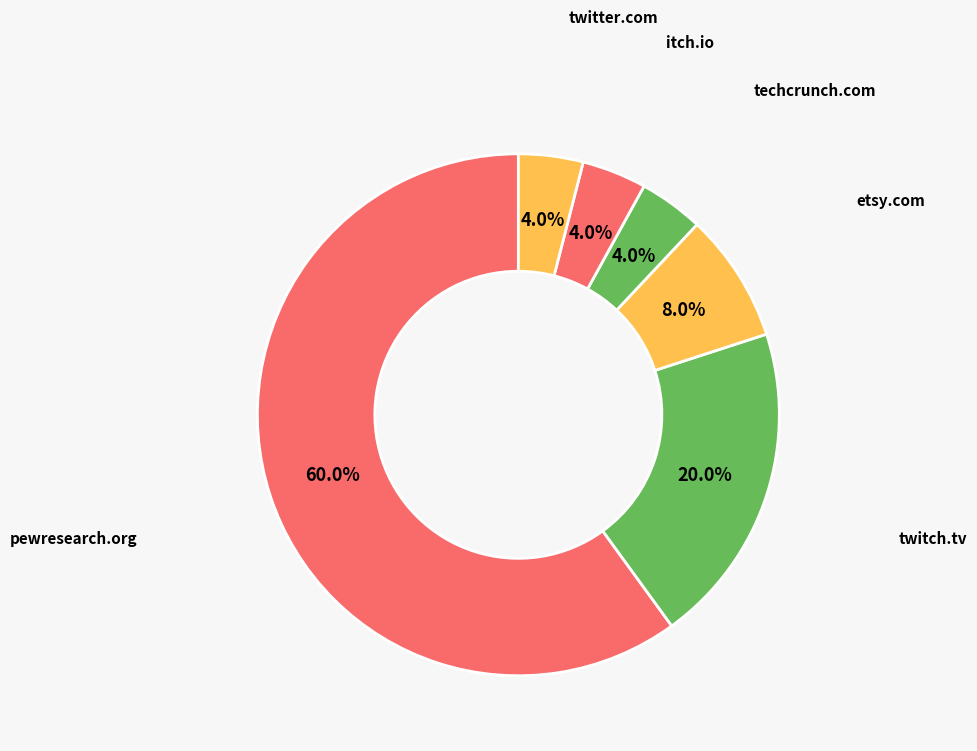

How many slices are in this pie chart?

6